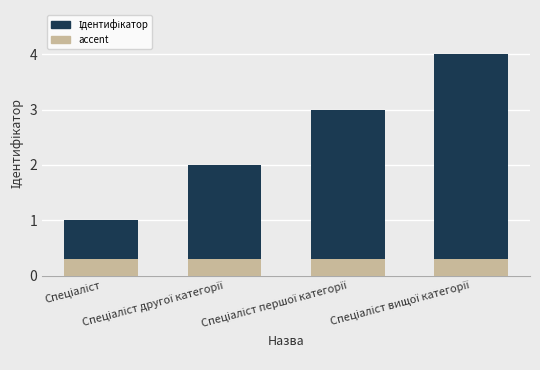

What is the greatest value displayed?

4